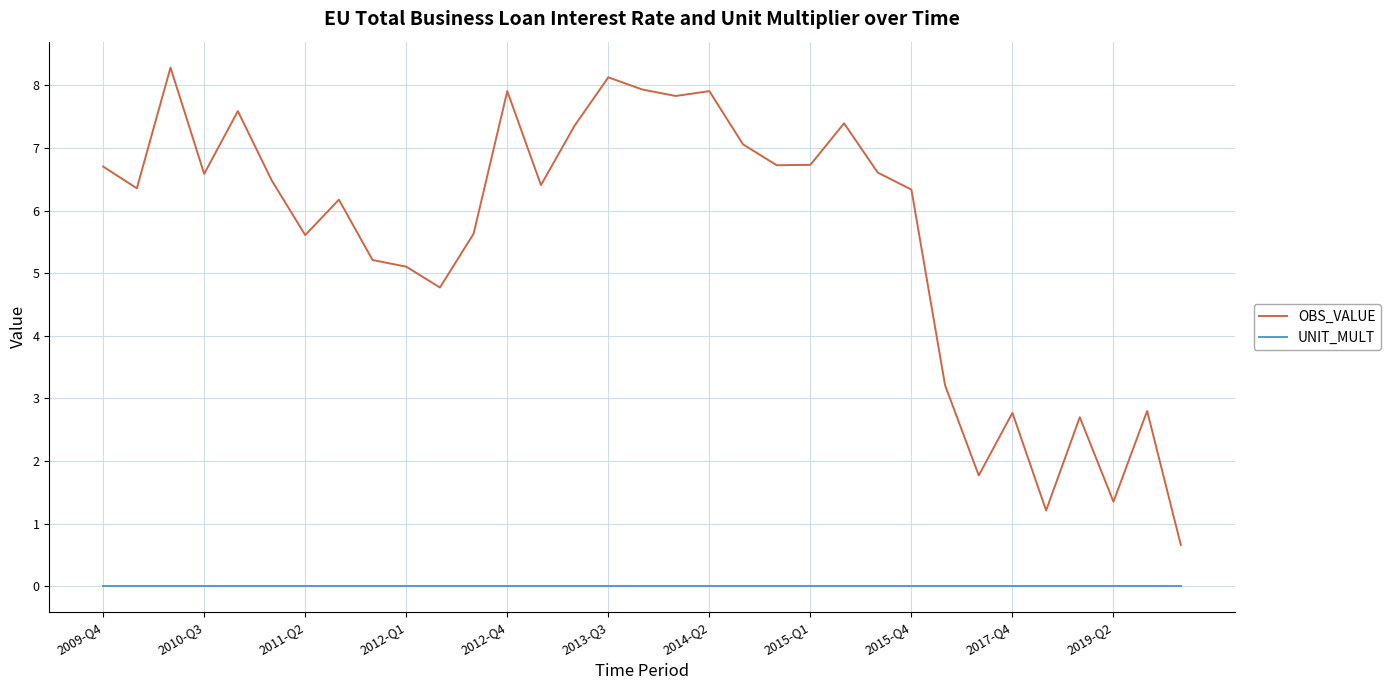

How many lines are shown in the chart?

2